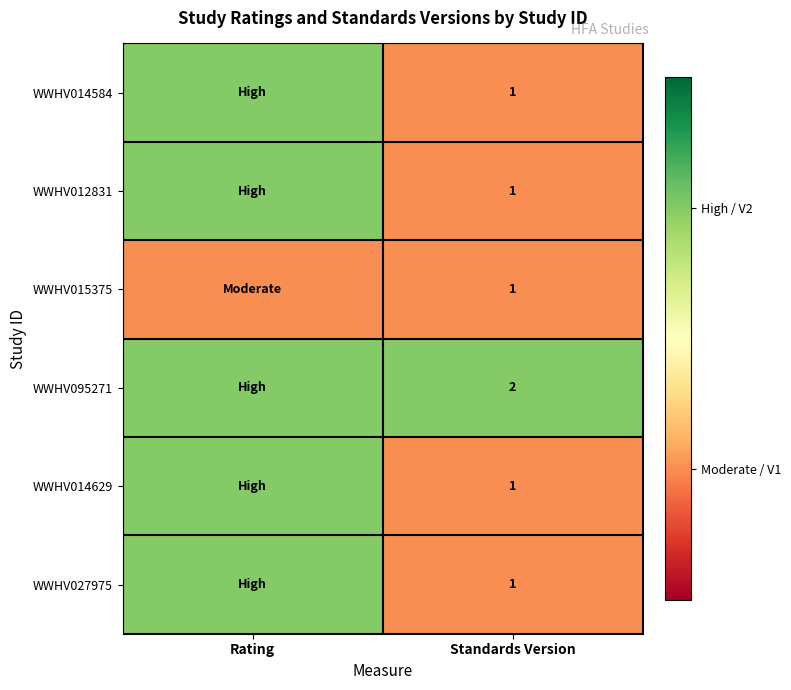

True or false: WWHV095271 has a value of 2 at Standards Version.

True